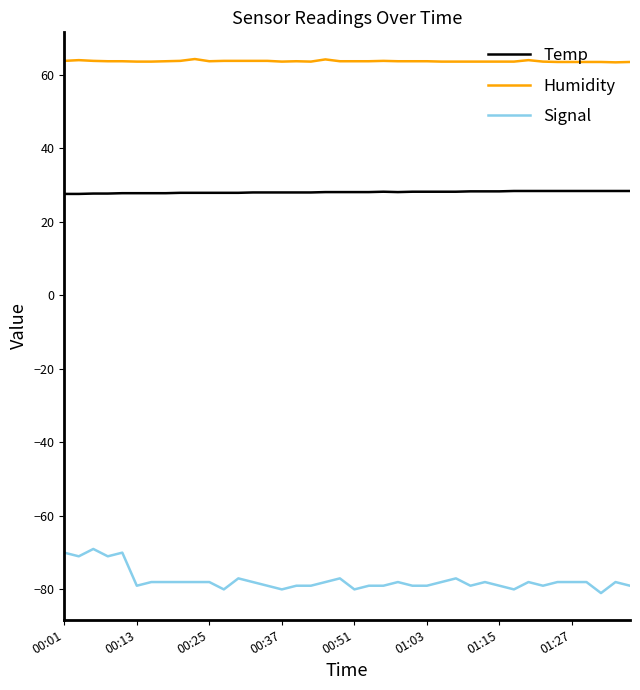

True or false: Signal and Temp cross at least once.

False